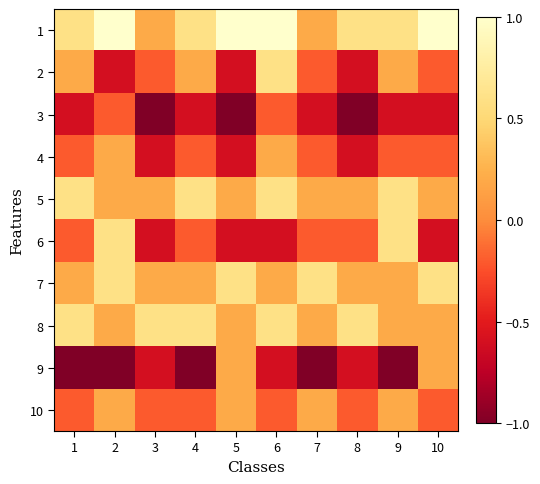

At how many categories does at least one series exceed 0?

10